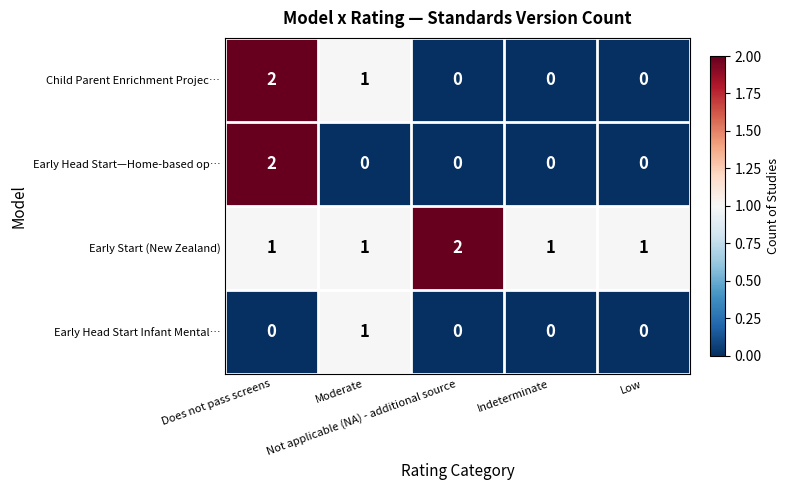

Count the Child Parent Enrichment Projec… values in the range 0 to 1.

4